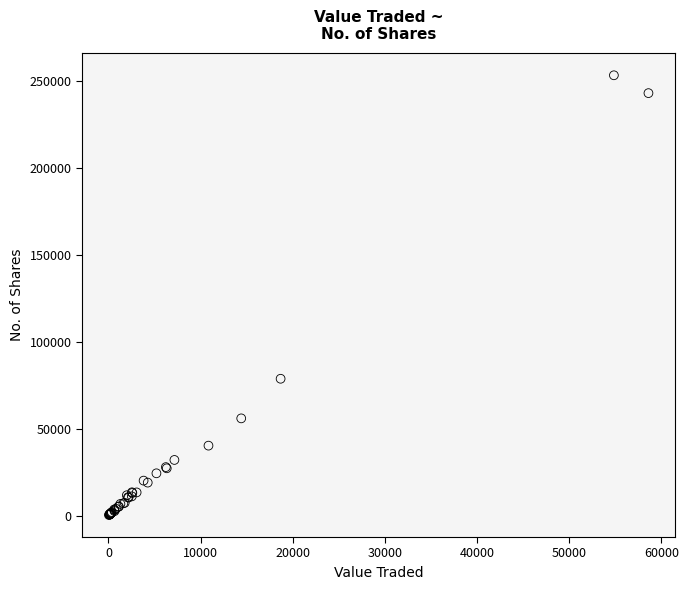

What Y value in the scatter plot is closest to 126793?

78704